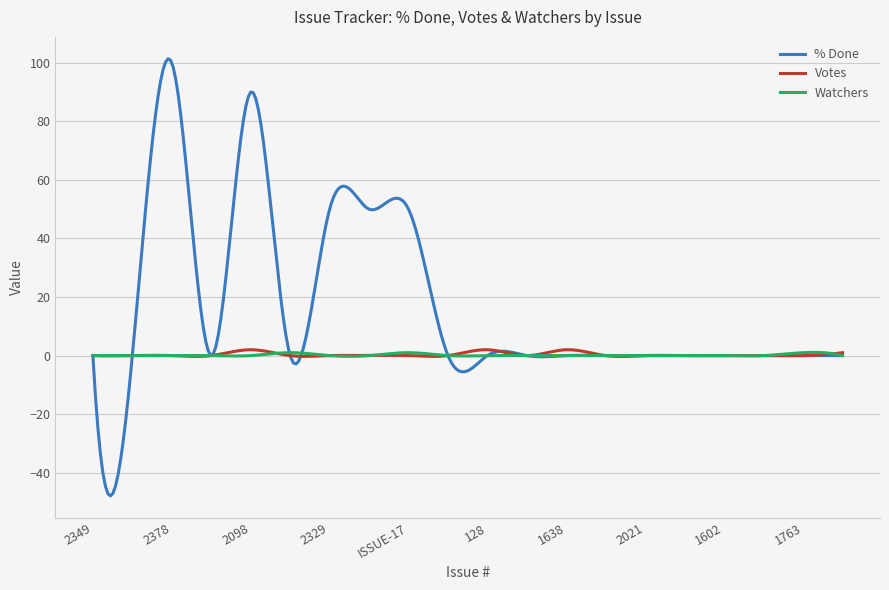

Which series has the largest total across all categories?

% Done